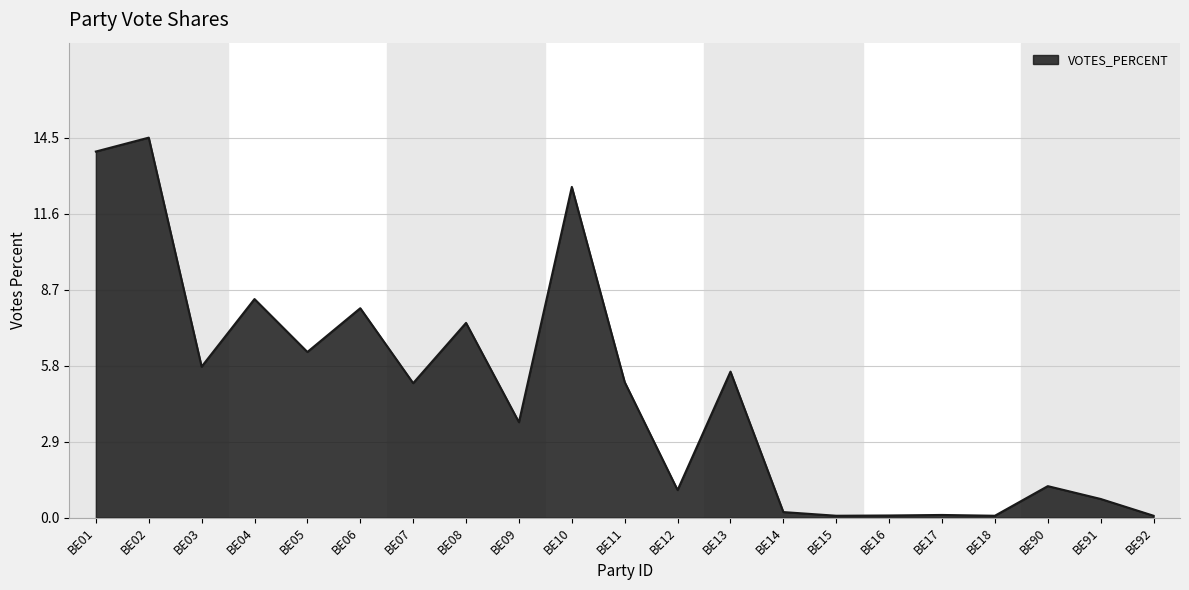

Between BE10 and BE06, which is larger?

BE10